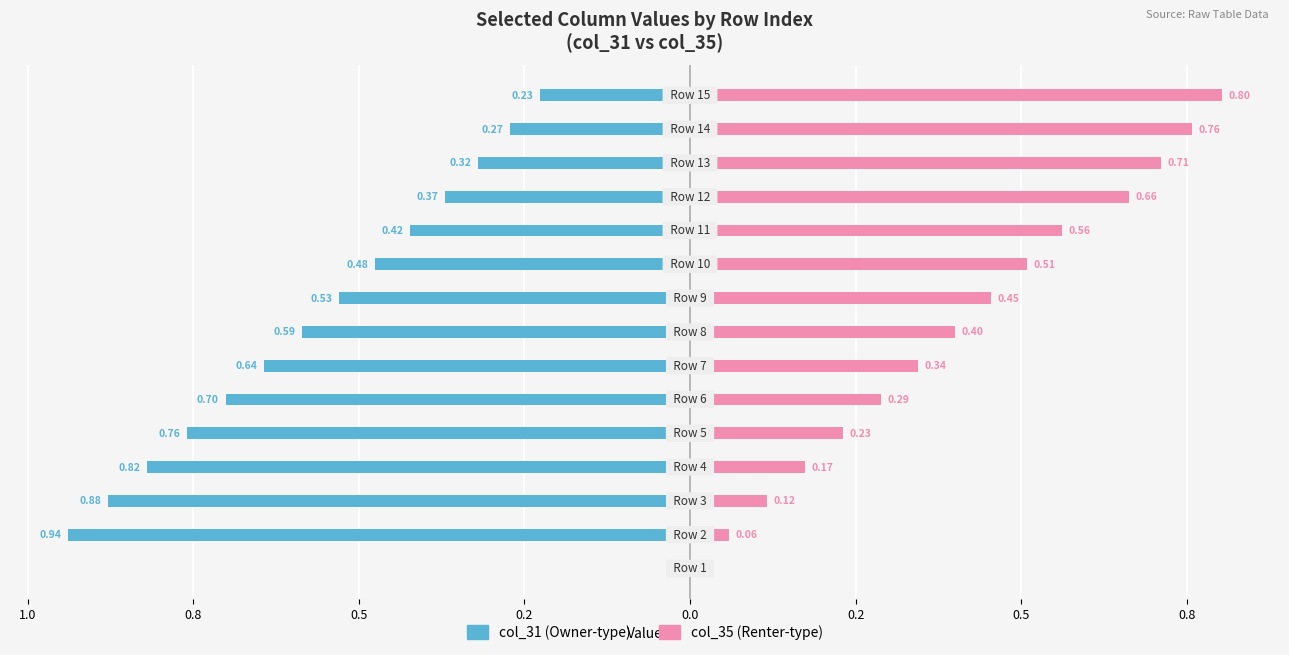

What is the value of the col_31 bar at the 14th from the left?

-0.3